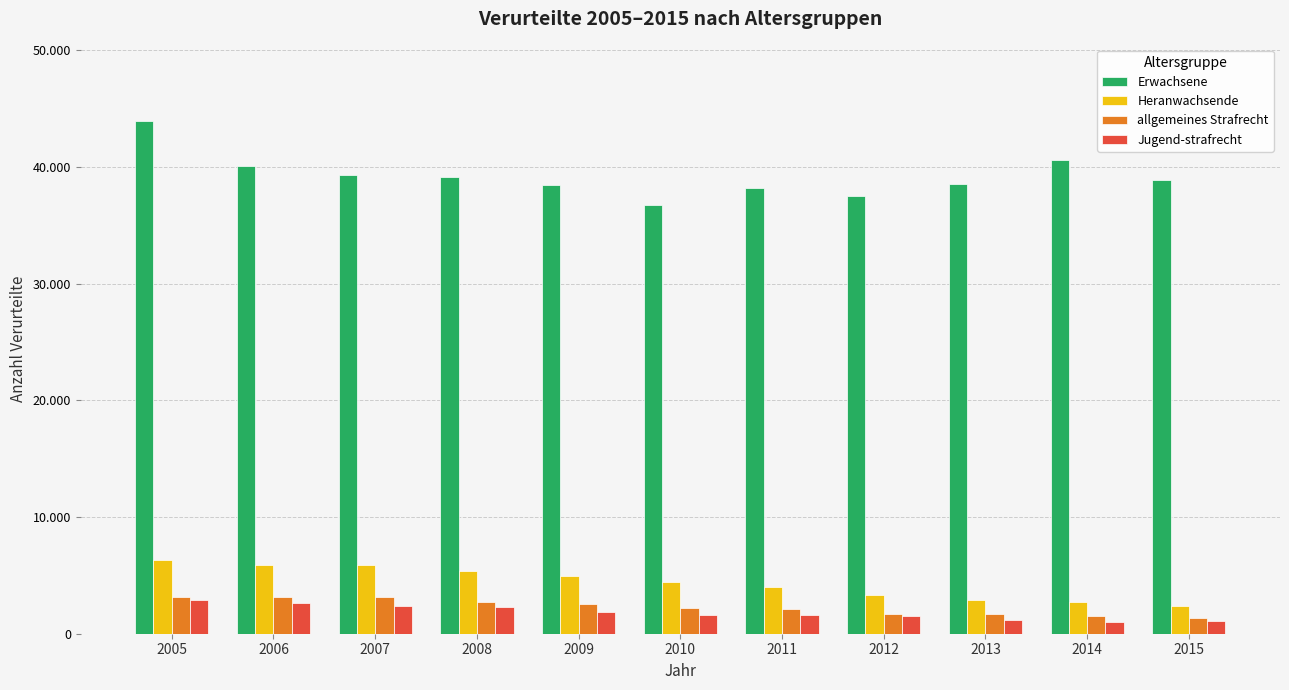

What is the value of the Jugend-strafrecht bar at the 7th from the left?

1594